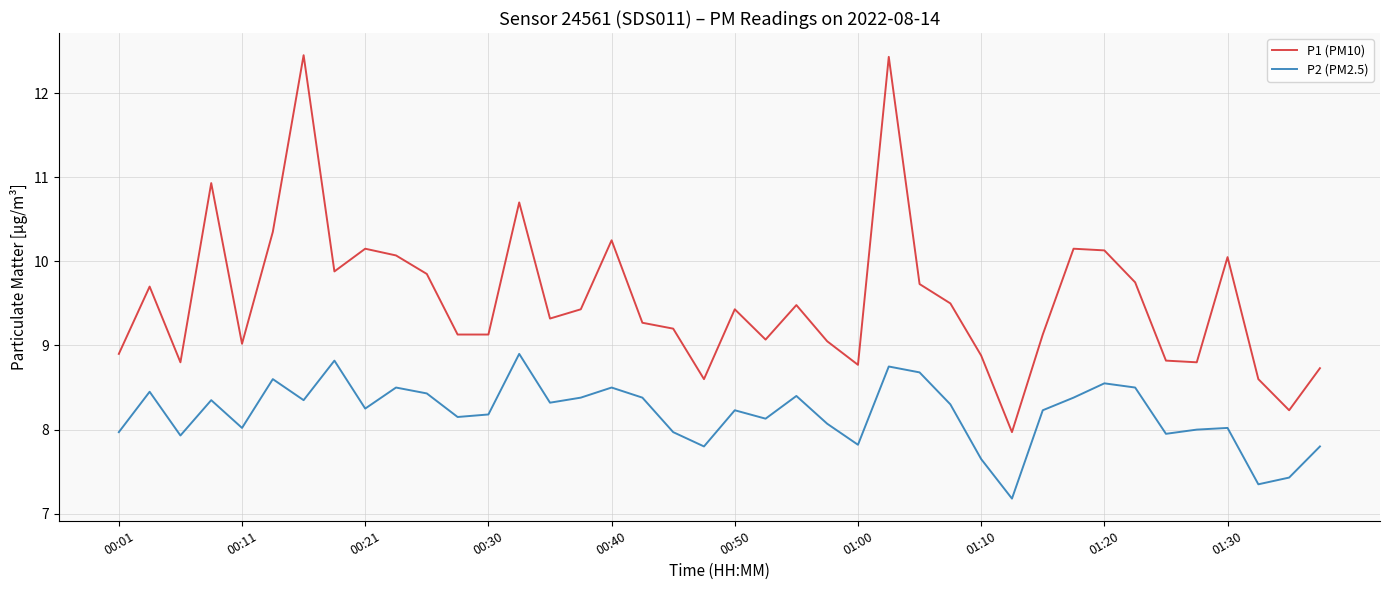

Which series has the largest range (max minus min)?

P1 (PM10)